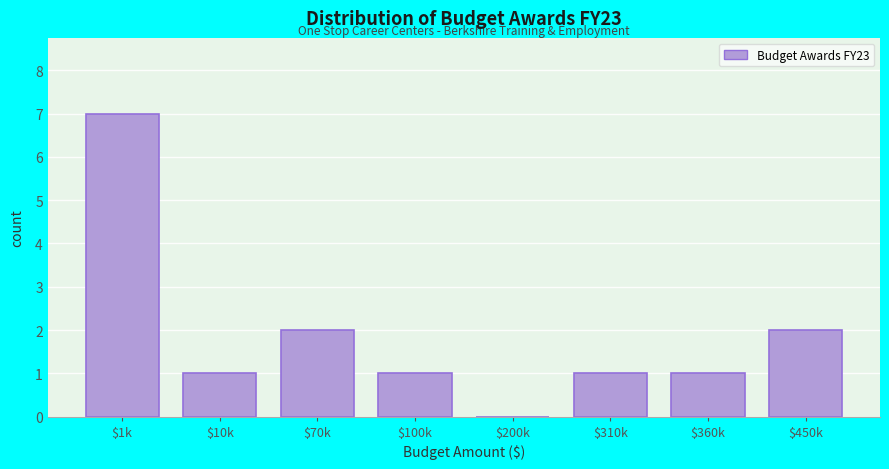

At which category does the chart reach its peak across all series?

$1k